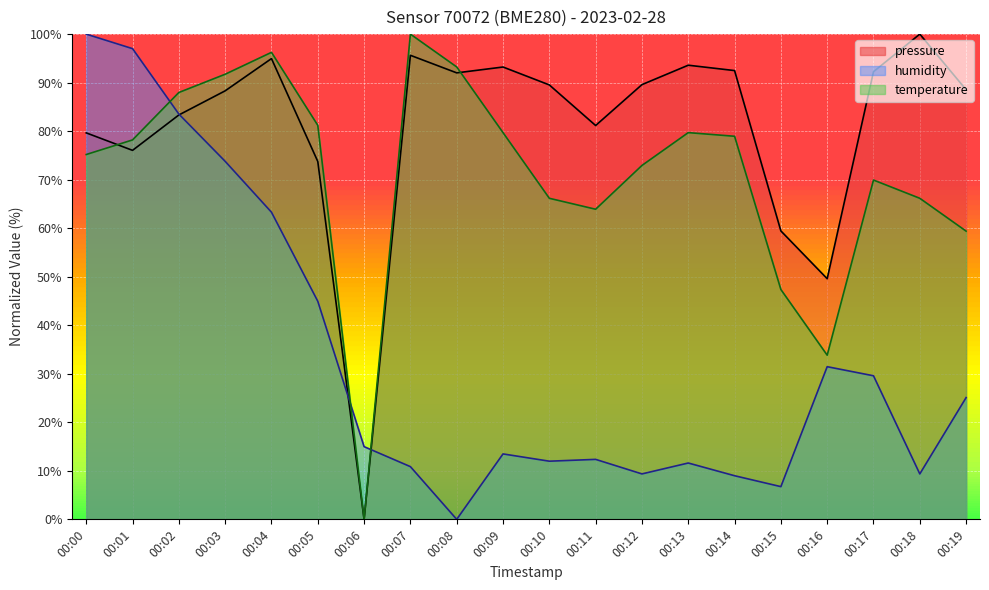

How many lines are shown in the chart?

3